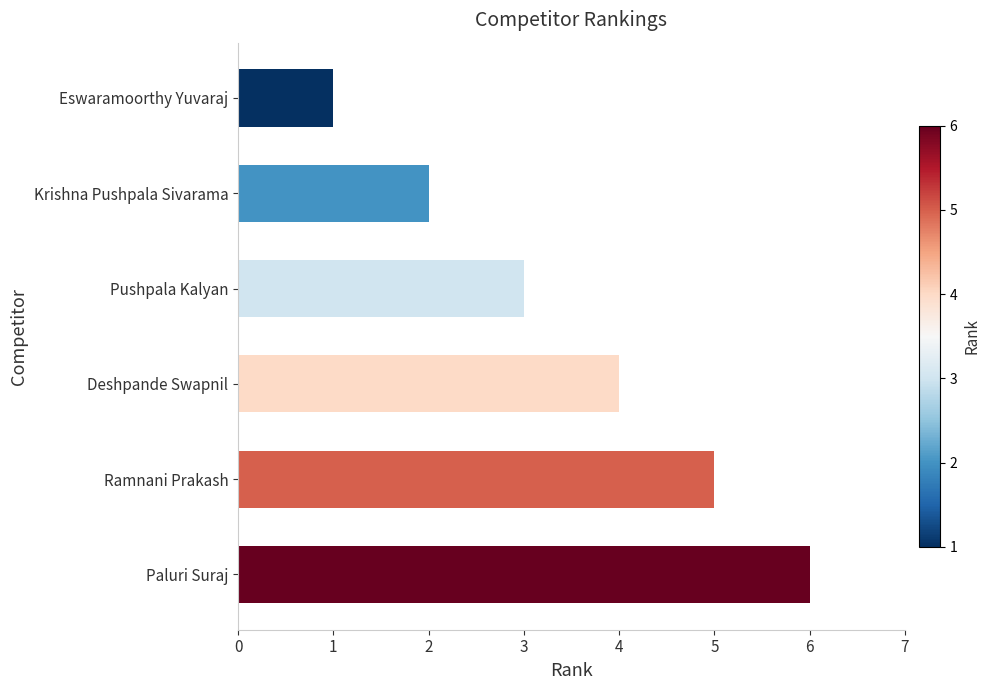

Reading bottom to top, extract all data points from this chart.

Paluri Suraj=6	Ramnani Prakash=5	Deshpande Swapnil=4	Pushpala Kalyan=3	Krishna Pushpala Sivarama=2	Eswaramoorthy Yuvaraj=1